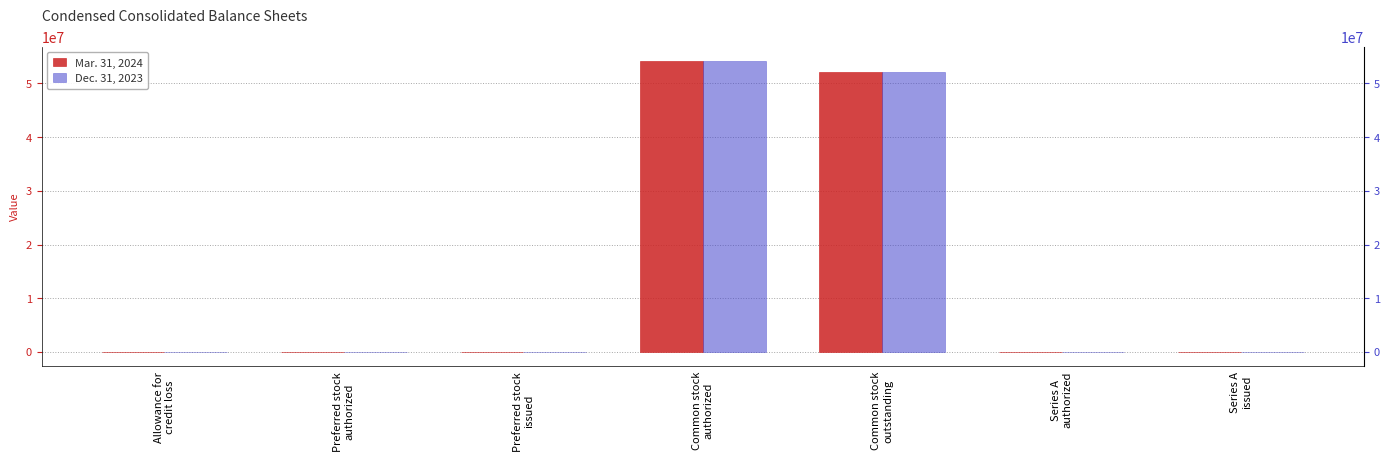

What is the difference between the maximum and second lowest values in the Dec. 31, 2023 series?

54153391